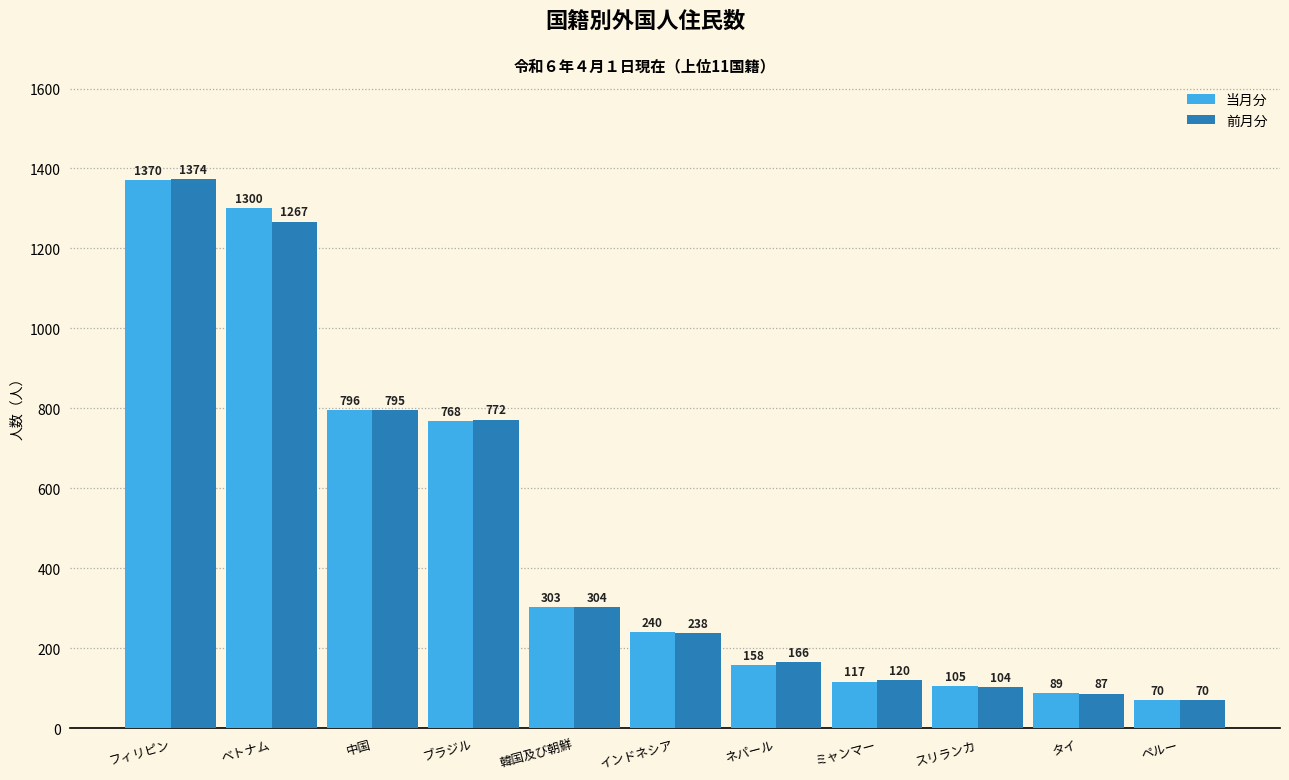

At which label does 当月分 reach its peak?

フィリピン